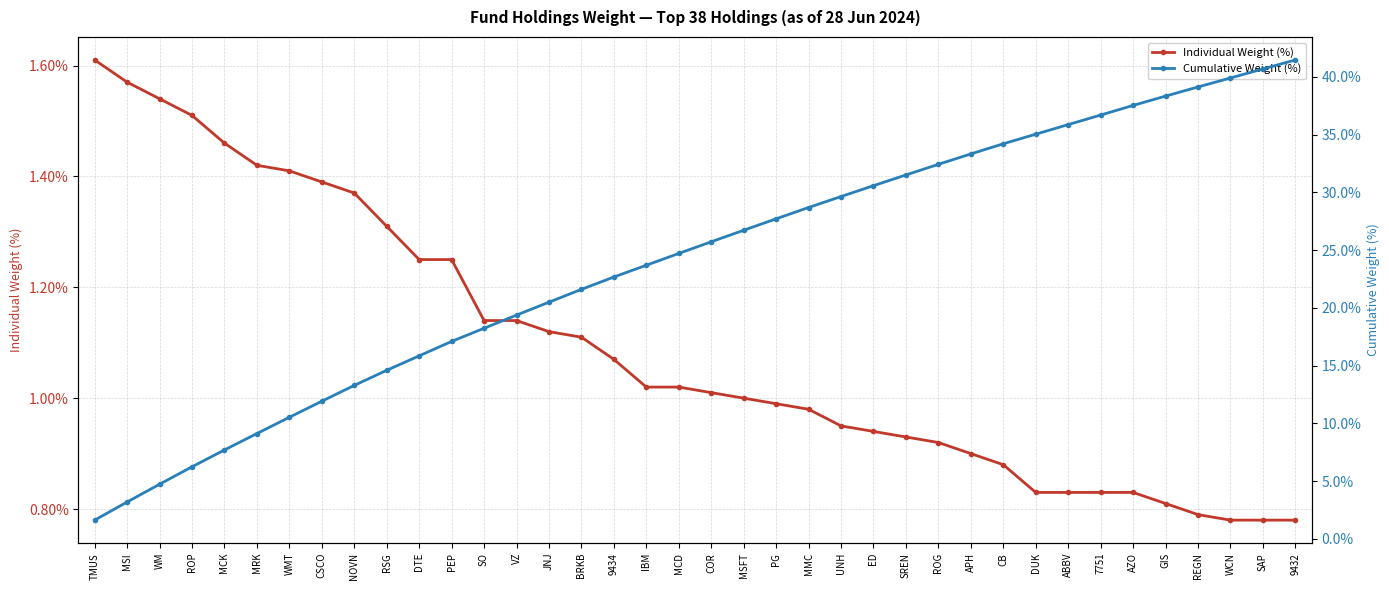

What is the difference between the highest and lowest values at IBM?

22.7